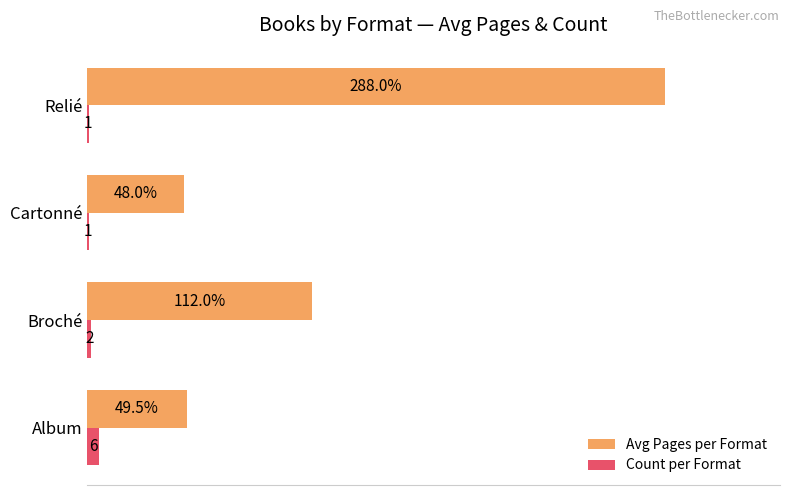

Which series has the widest spread of values?

Avg Pages per Format